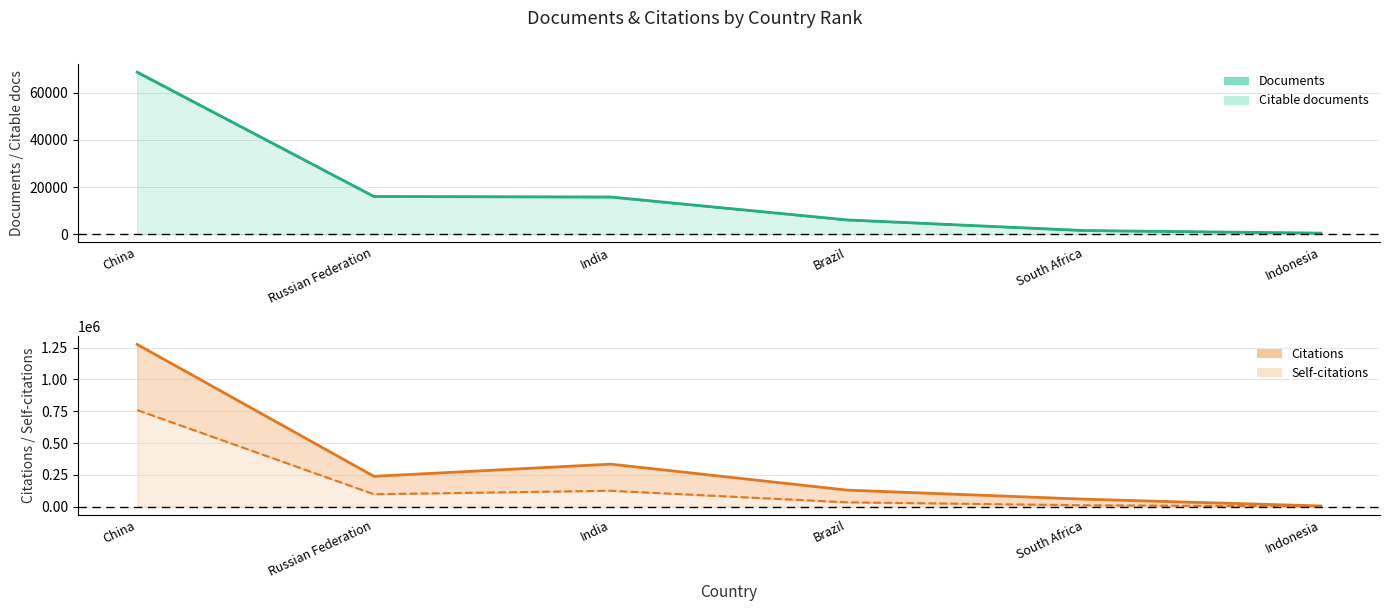

At which label does Self-citations first exceed 96820?

China